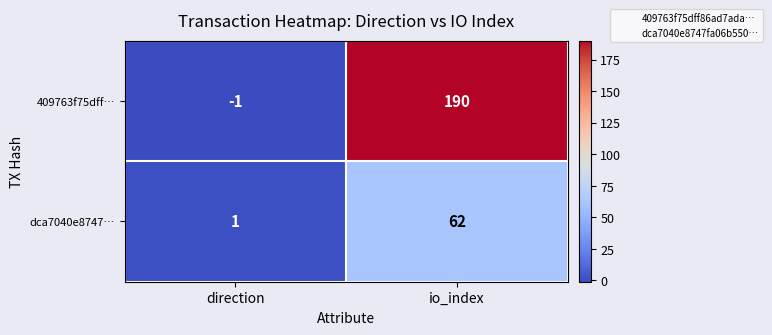

Reading right to left, what are all the values shown in this chart?

409763f75dff…: 190	-1
dca7040e8747…: 62	1